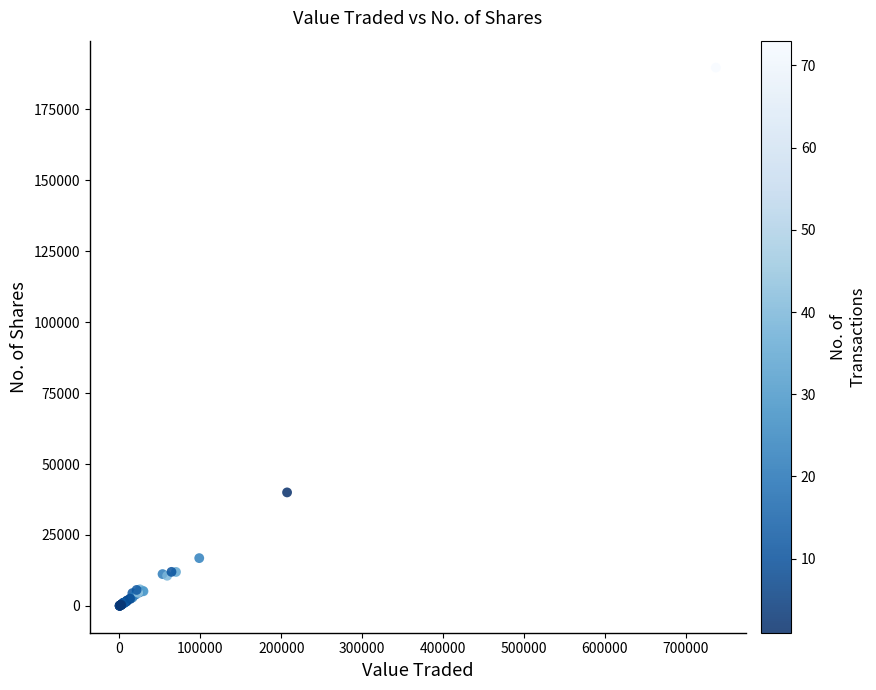

What Y value in the scatter plot is closest to 94882?

40000